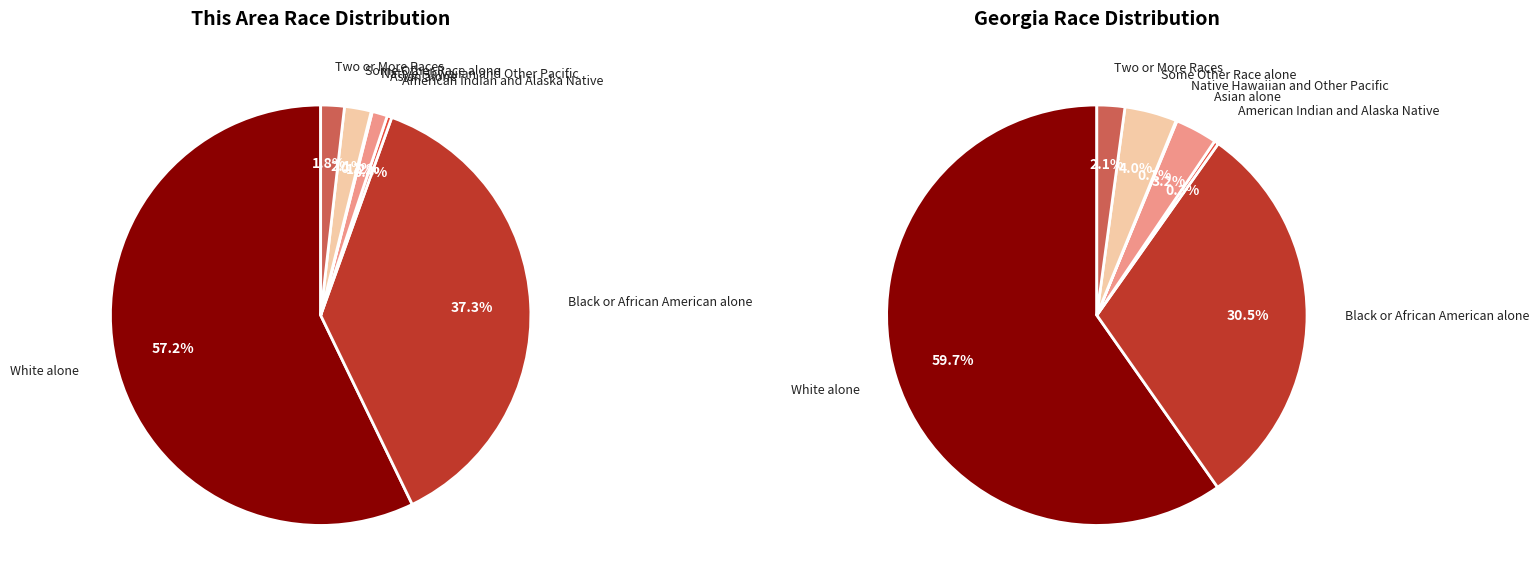

How many slices are in this pie chart?

7